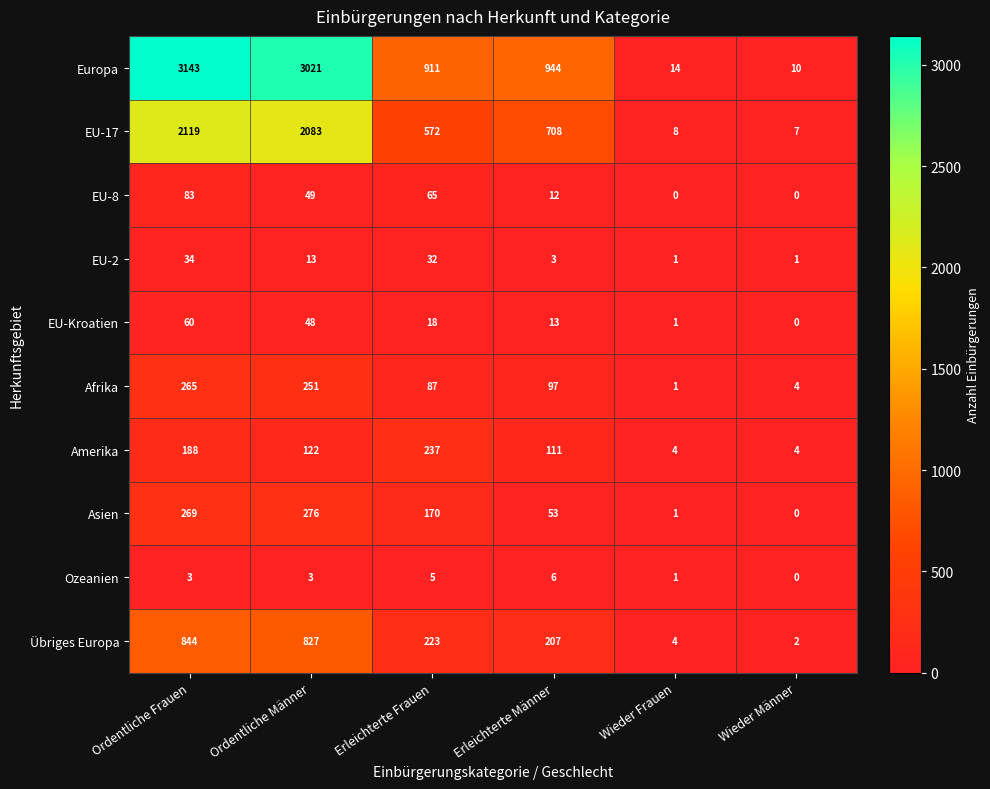

The value of Afrika at Ordentliche Männer is 251. True or false?

True